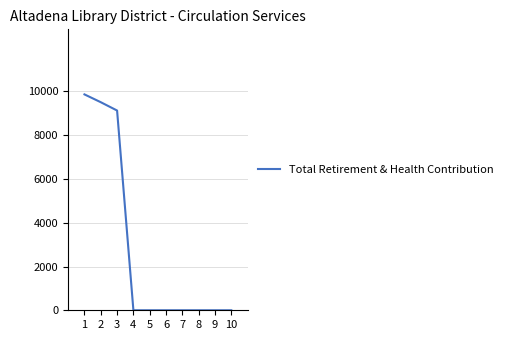

At which category does the chart reach its peak across all series?

1